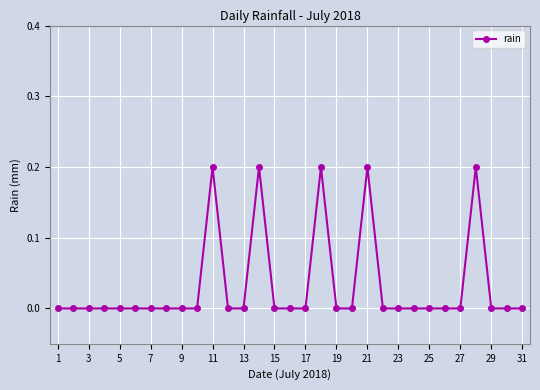

True or false: there are more than 2 points higher than both neighbors.

True